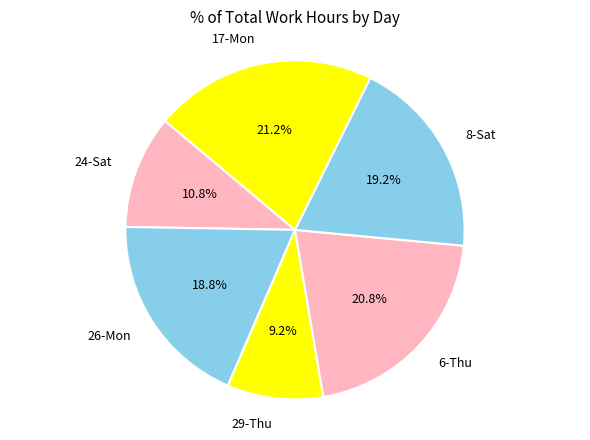

Do 29-Thu and 8-Sat together represent more than half of the pie?

No